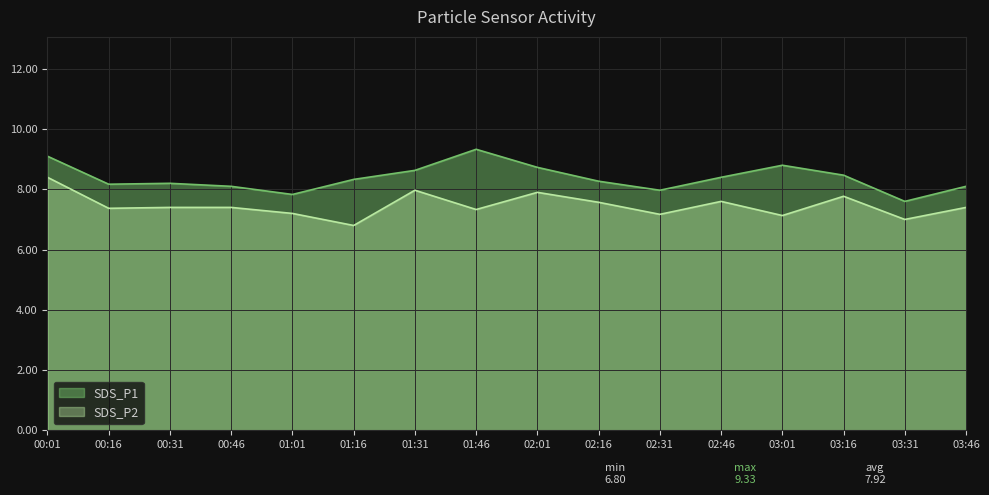

What is the average value of the SDS_P2 series?

7.5